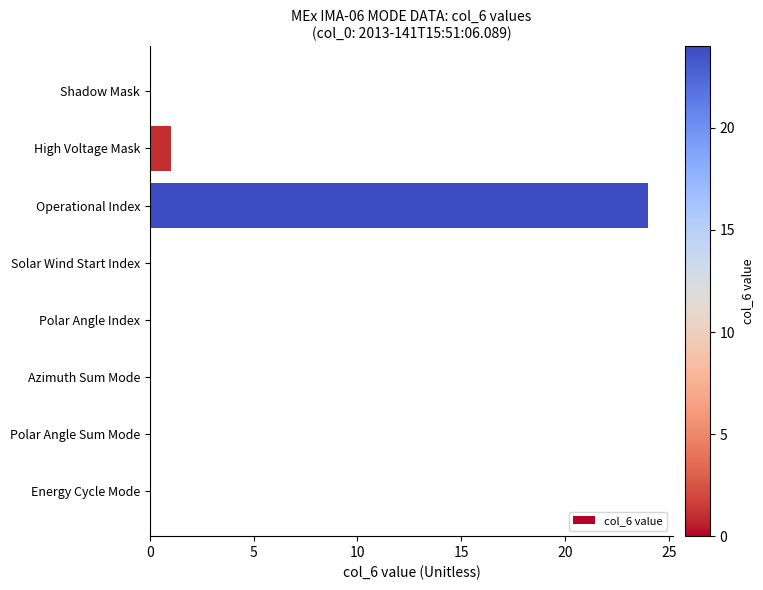

What is the sum of all values?

25